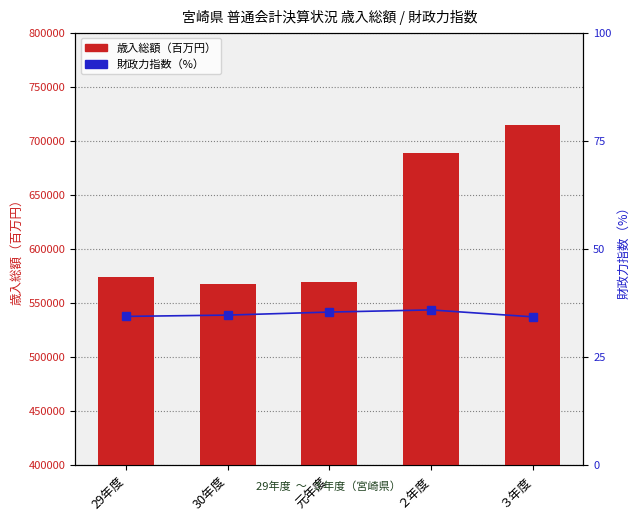

How many 財政力指数（%） values are between 34 and 35?

3